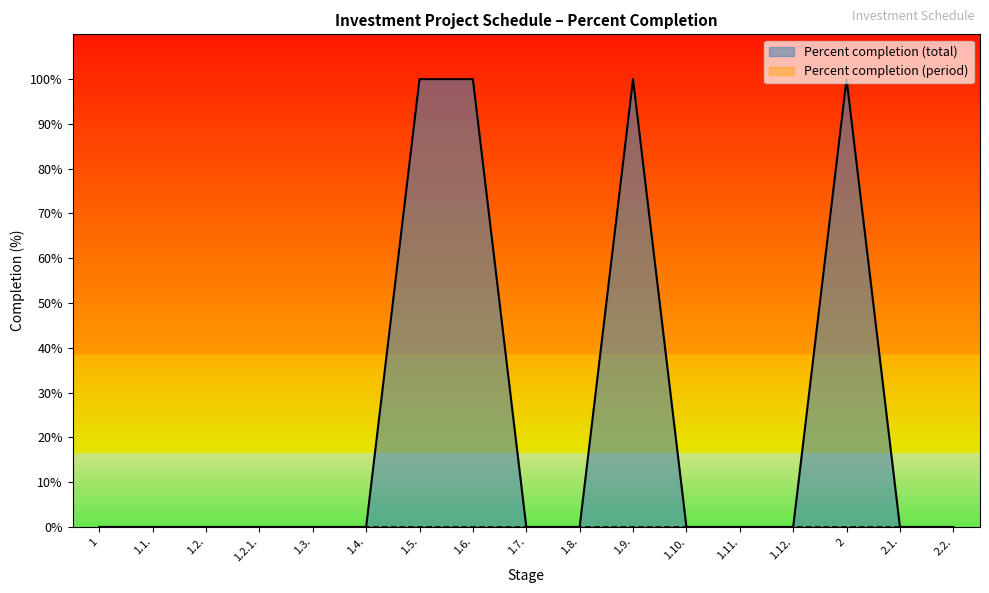

Reading left to right, list all the values displayed in this chart.

1=0	1.1.=0	1.2.=0	1.2.1.=0	1.3.=0	1.4.=0	1.5.=100	1.6.=100	1.7.=0	1.8.=0	1.9.=100	1.10.=0	1.11.=0	1.12.=0	2=100	2.1.=0	2.2.=0